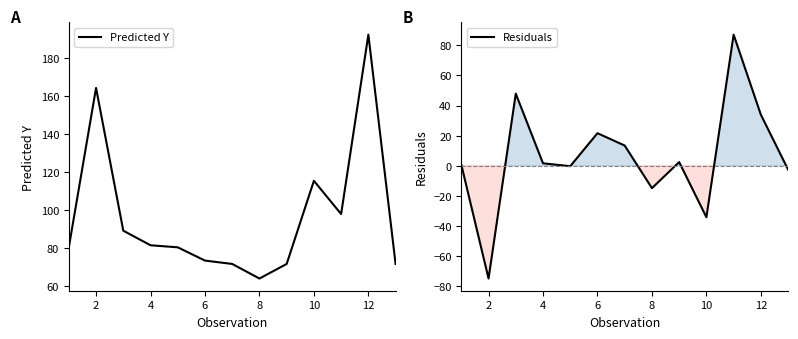

How many categories are shown in the chart?

13